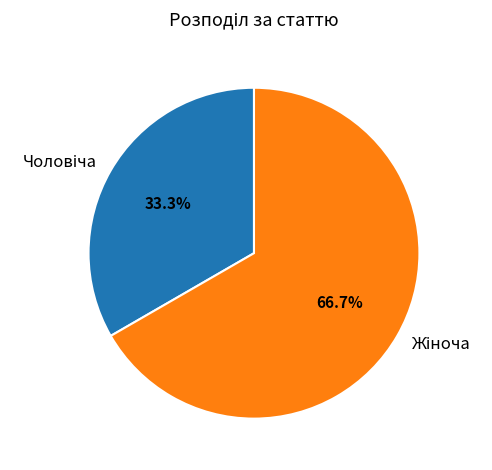

Is it true that Жіноча is 76% of the pie?

False